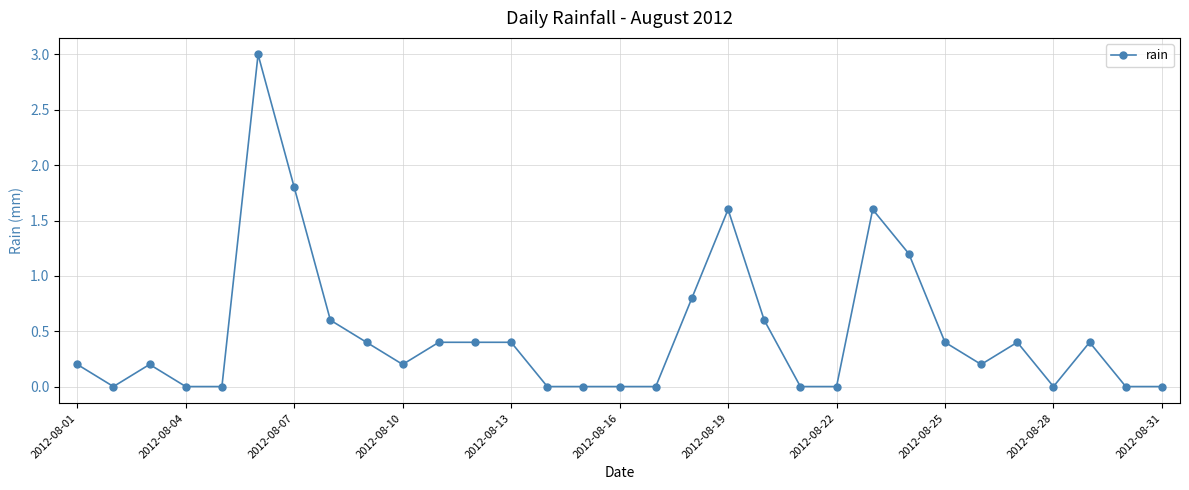

How many categories are shown in the chart?

31